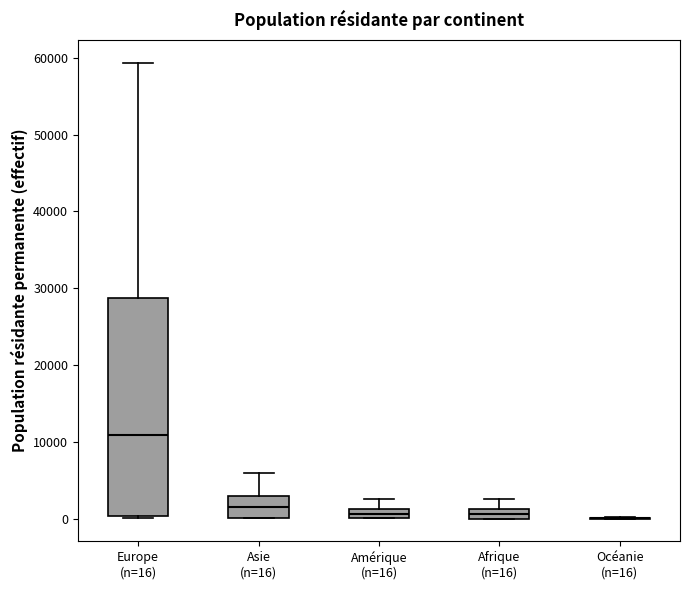

Comparing the boxes themselves (not the whiskers), which one is the tallest?

Europe (n=16)